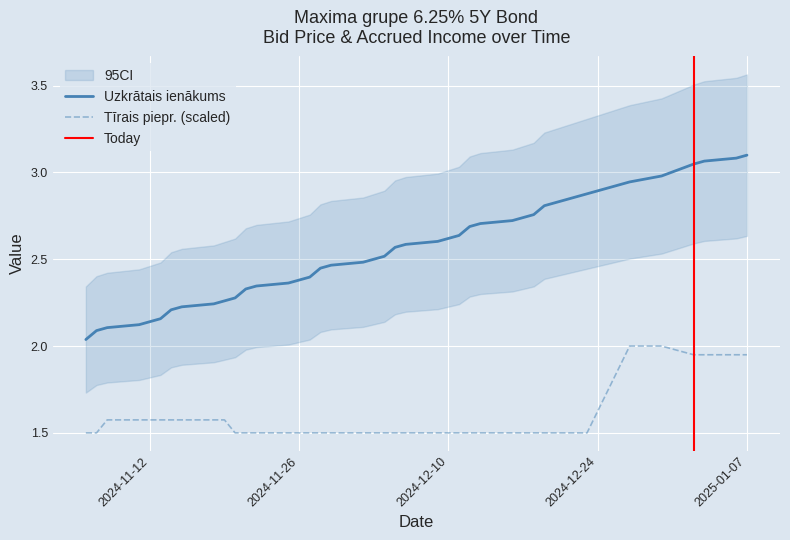

What is the difference between the maximum and second lowest values in the Uzkrātais ienākums series?

1.0